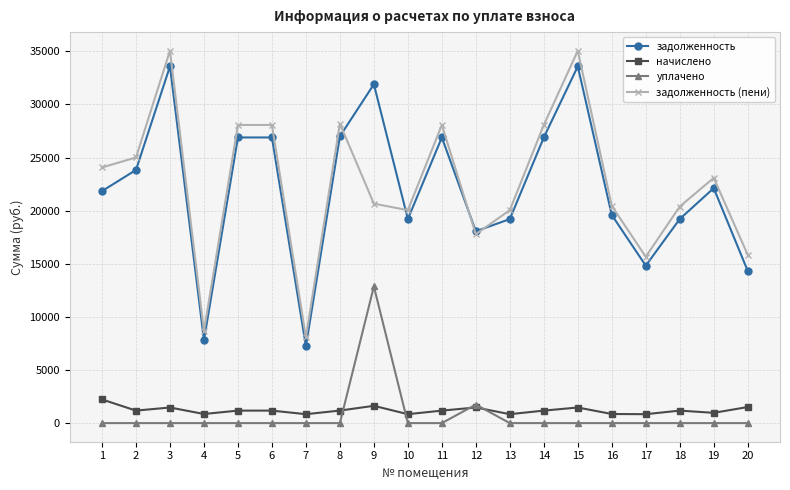

How many interior local valleys does the задолженность (пени) series have?

5